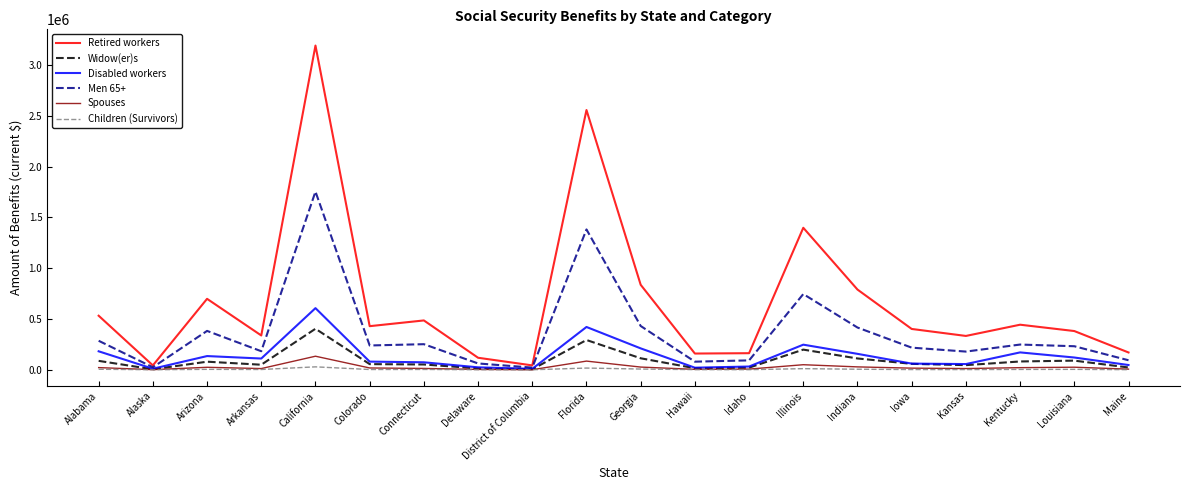

How many lines are shown in the chart?

6